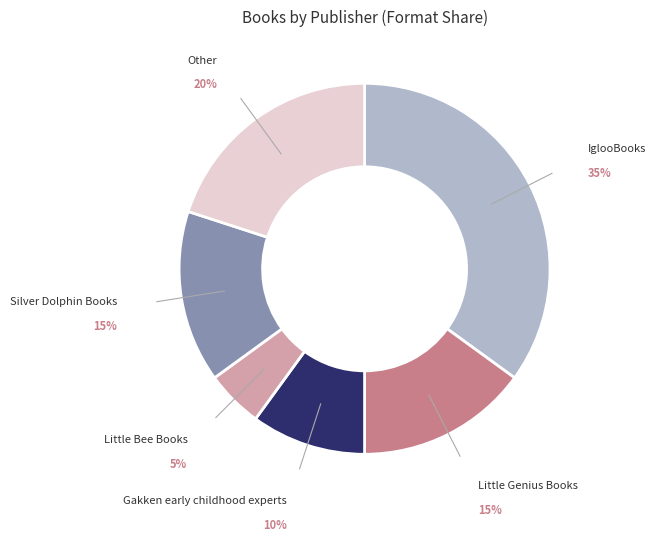

To the nearest percent, what portion does Gakken early childhood experts represent?

10%